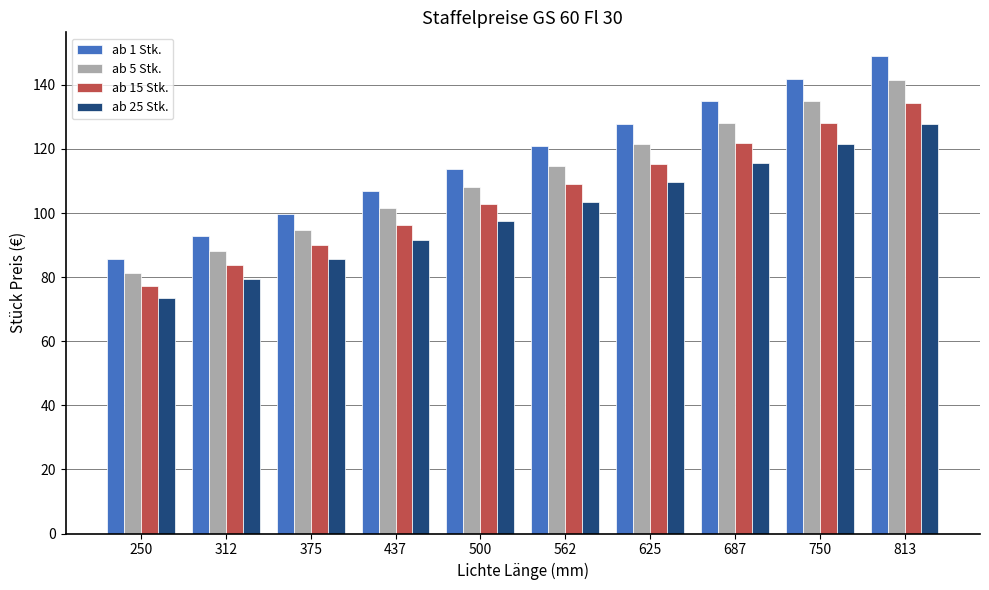

Reading left to right, transcribe all the data shown in this chart.

ab 1 Stk.: 85.7	92.7	99.8	106.8	113.8	120.8	127.9	134.9	141.9	148.9
ab 5 Stk.: 81.4	88.1	94.8	101.4	108.1	114.8	121.5	128.1	134.8	141.5
ab 15 Stk.: 77.3	83.7	90.0	96.4	102.7	109.1	115.4	121.7	128.1	134.4
ab 25 Stk.: 73.5	79.5	85.5	91.5	97.6	103.6	109.6	115.7	121.7	127.7